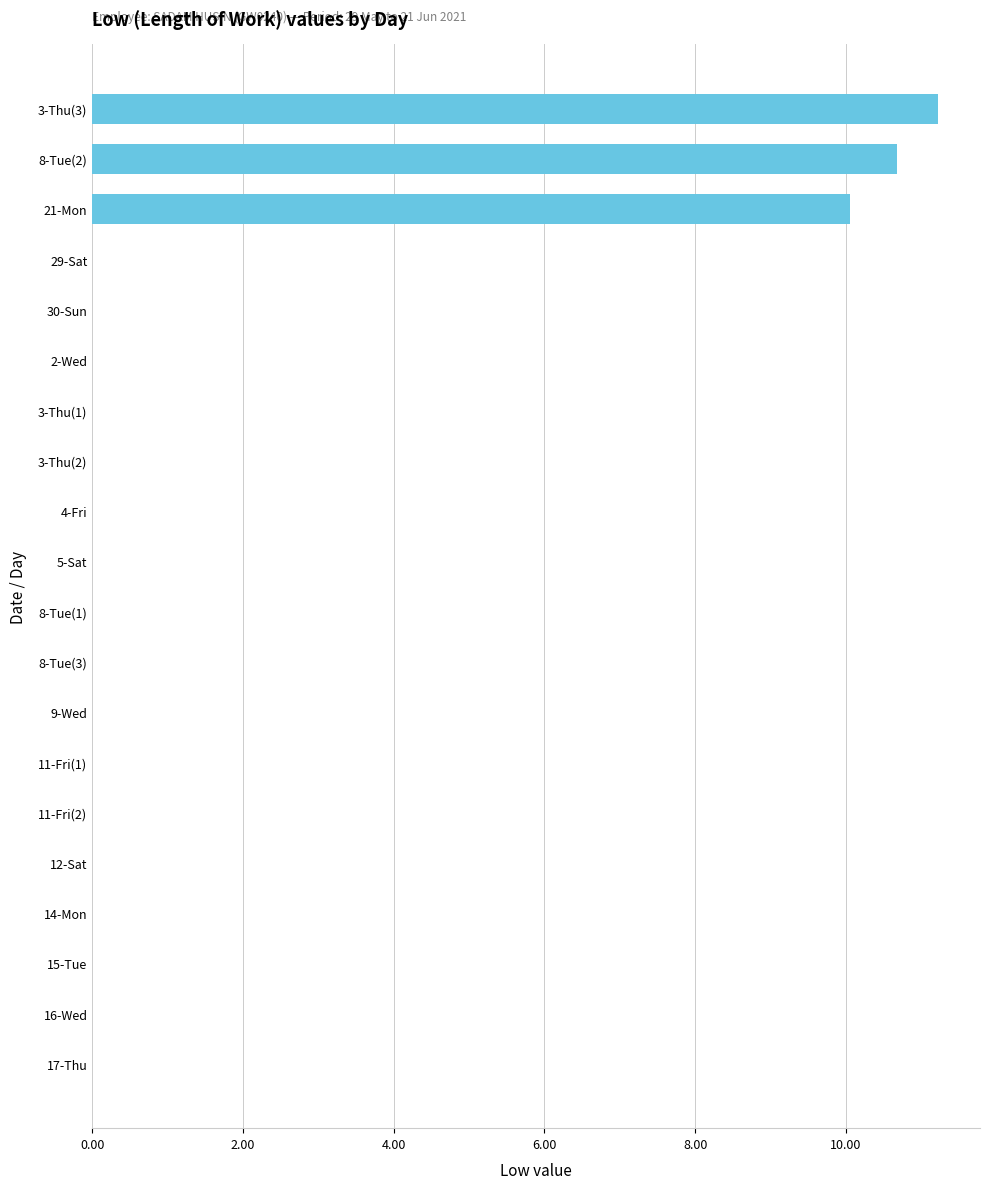

Reading bottom to top, transcribe all the data shown in this chart.

17-Thu=0.0	16-Wed=0.0	15-Tue=0.0	14-Mon=0.0	12-Sat=0.0	11-Fri(2)=0.0	11-Fri(1)=0.0	9-Wed=0.0	8-Tue(3)=0.0	8-Tue(1)=0.0	5-Sat=0.0	4-Fri=0.0	3-Thu(2)=0.0	3-Thu(1)=0.0	2-Wed=0.0	30-Sun=0.0	29-Sat=0.0	21-Mon=10.1	8-Tue(2)=10.7	3-Thu(3)=11.2